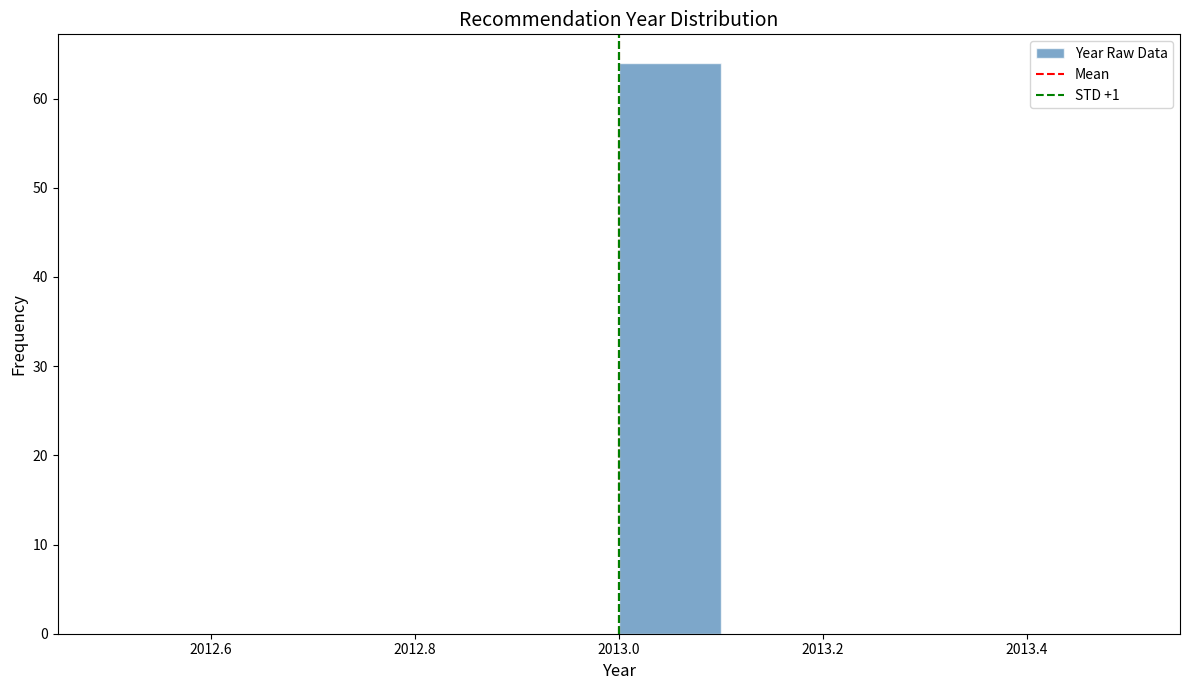

Which range on the x-axis has the tallest bar?

2013.0 to 2013.1